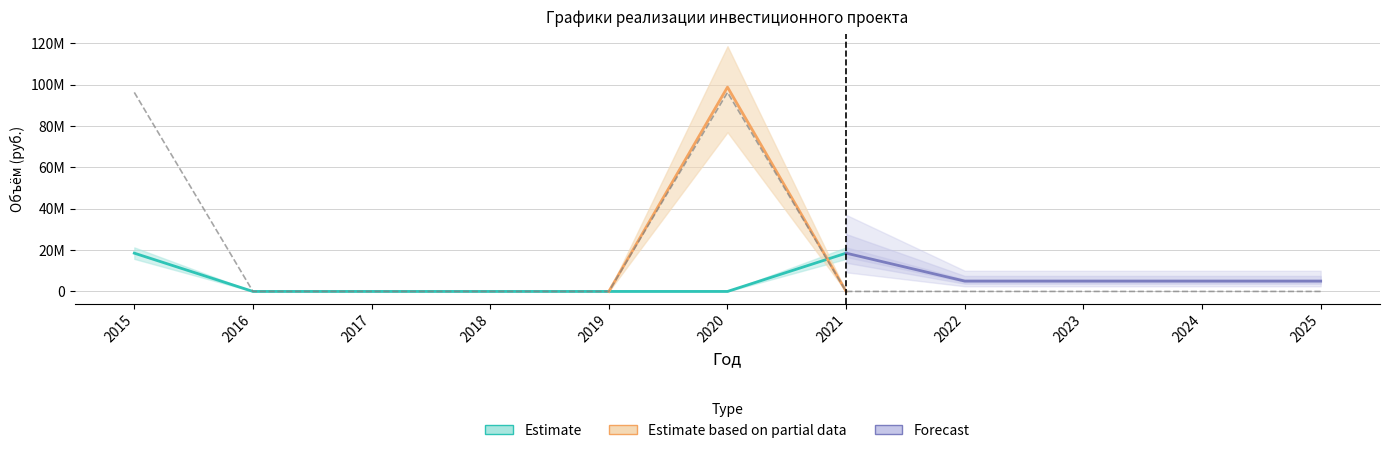

How many categories are shown in the chart?

11